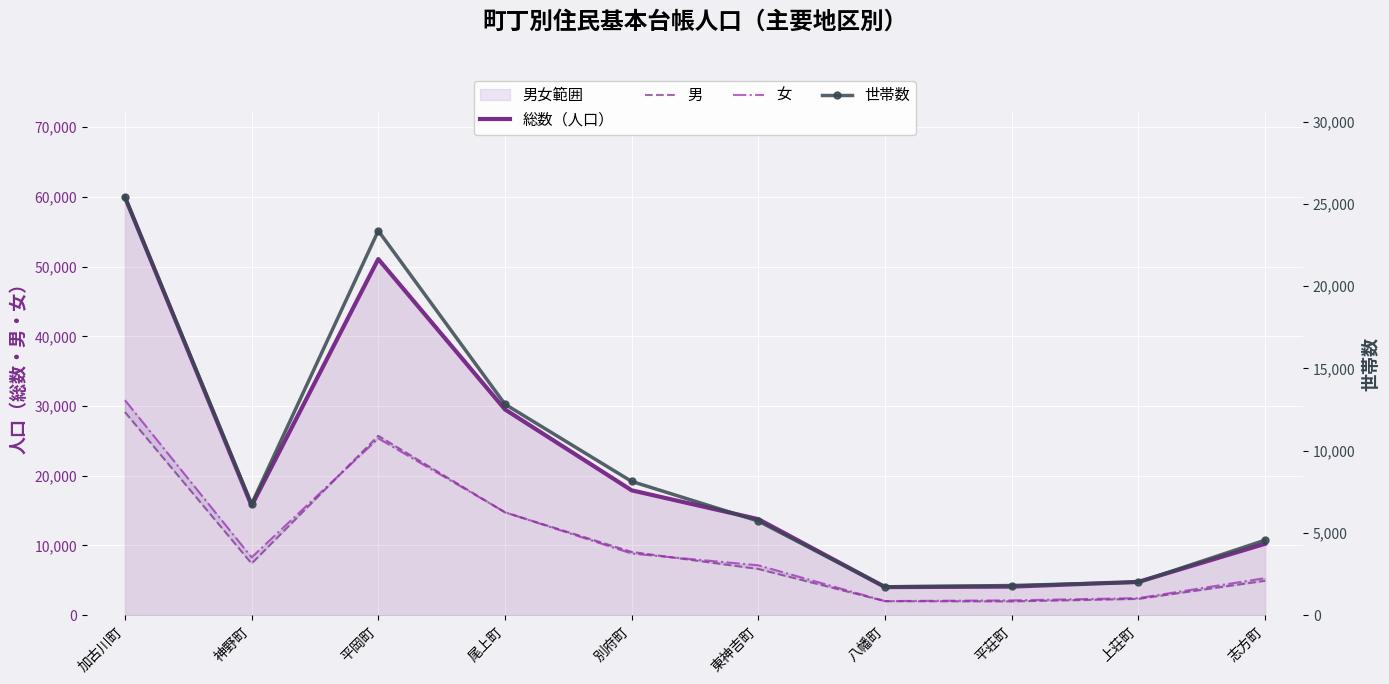

Reading left to right, list all the values displayed in this chart.

総数（人口）: 59978	15697	51089	29511	17906	13769	4021	4090	4774	10238
男: 29132	7410	25730	14741	9069	6621	2005	1973	2331	4931
女: 30846	8287	25359	14770	8837	7148	2016	2117	2443	5307
世帯数: 25421	6759	23375	12826	8131	5721	1722	1800	1999	4559